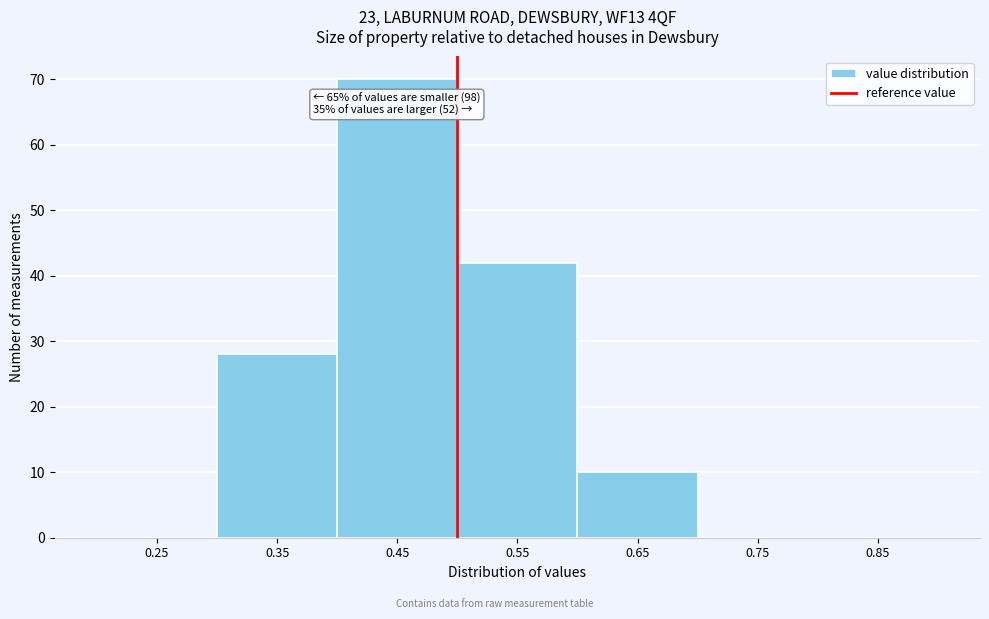

Reading right to left, extract all data points from this chart.

0.85=0	0.75=0	0.65=10	0.55=42	0.45=70	0.35=28	0.25=0